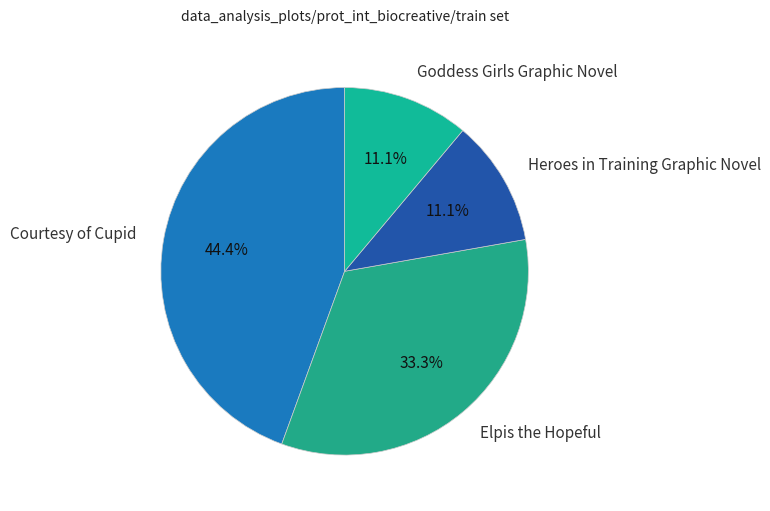

Is Elpis the Hopeful the majority of the pie?

No